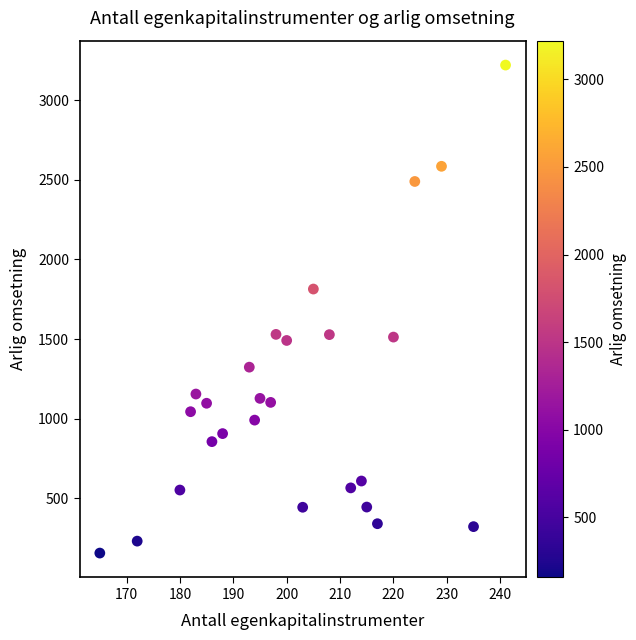

What is the range of Y values (max minus min)?

3064.1